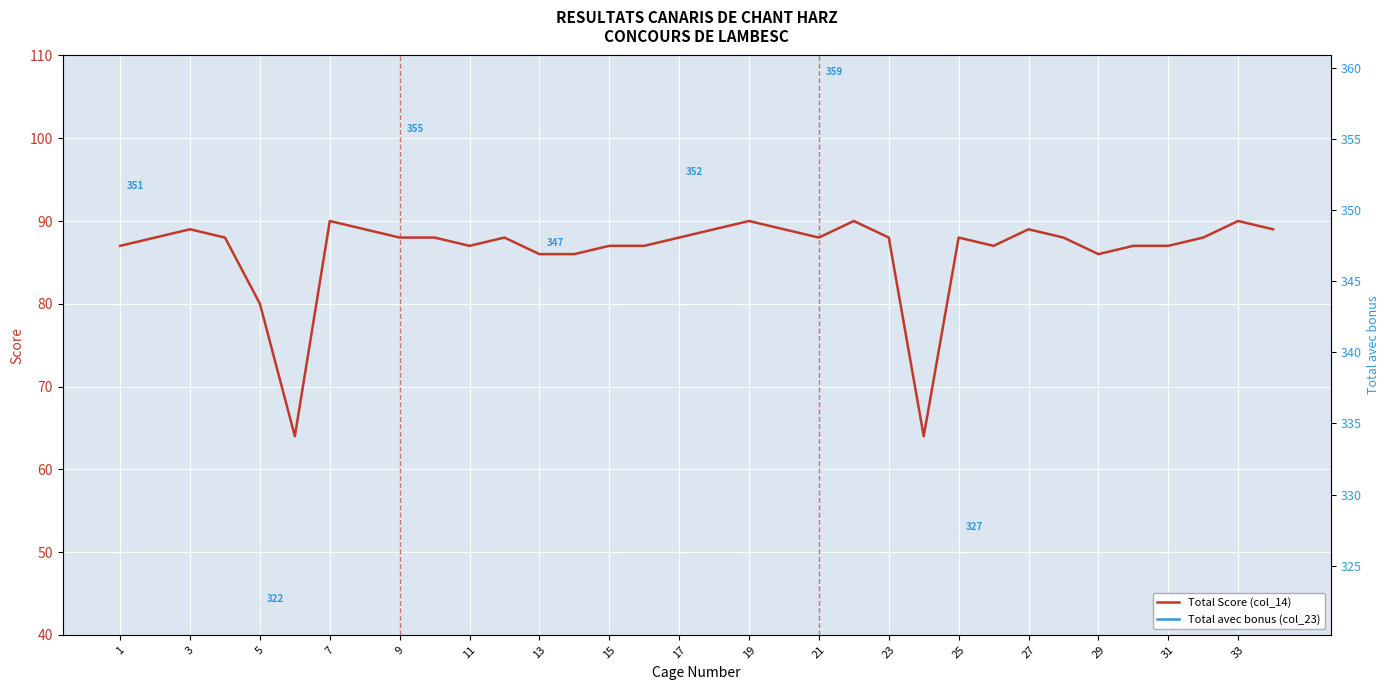

True or false: Total Score (col_14) and Total avec bonus (col_23) intersect in this chart.

False